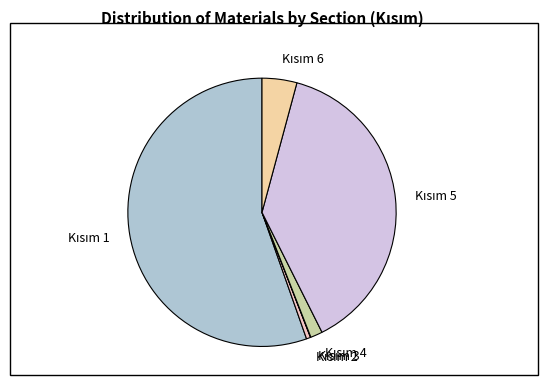

Does any single category account for the majority?

Yes